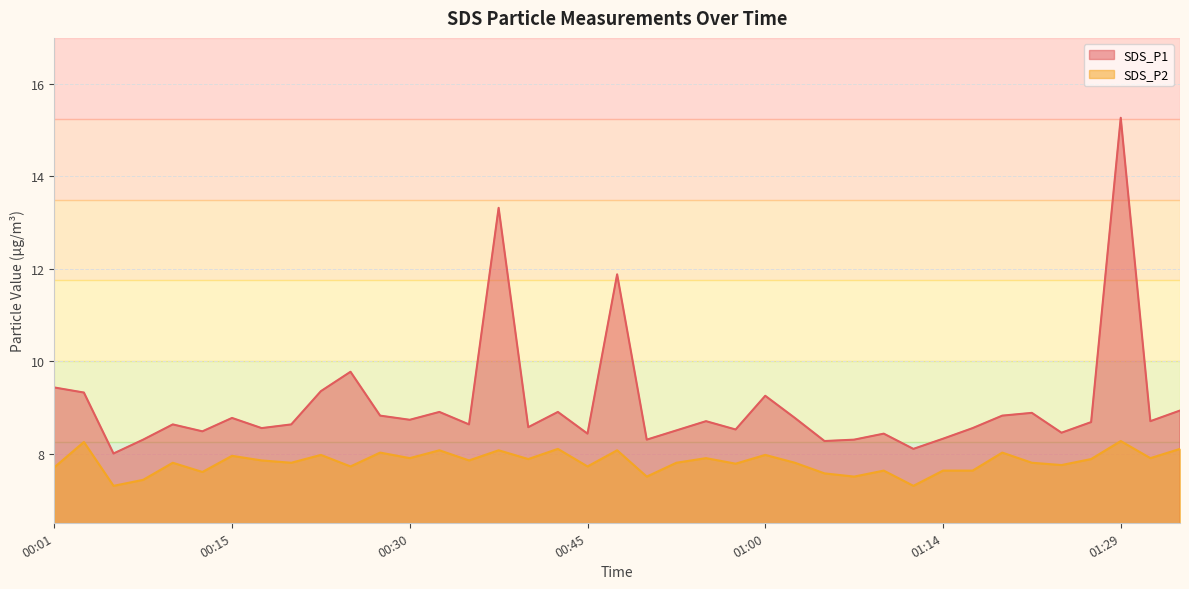

Read the SDS_P1 value at 00:25.

9.8